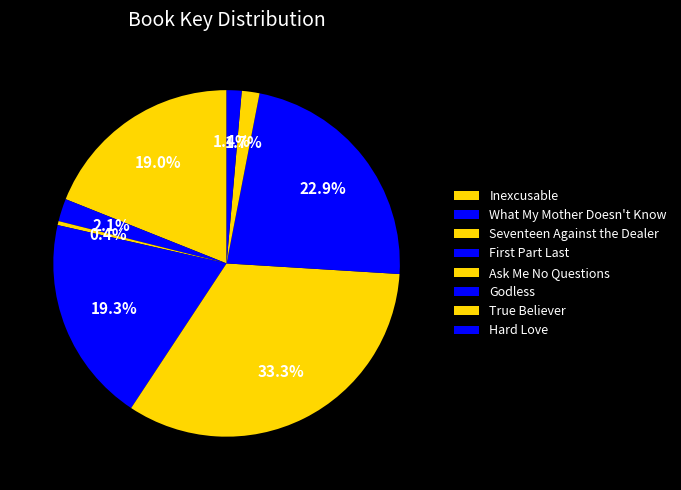

How many segments does this pie chart have?

8